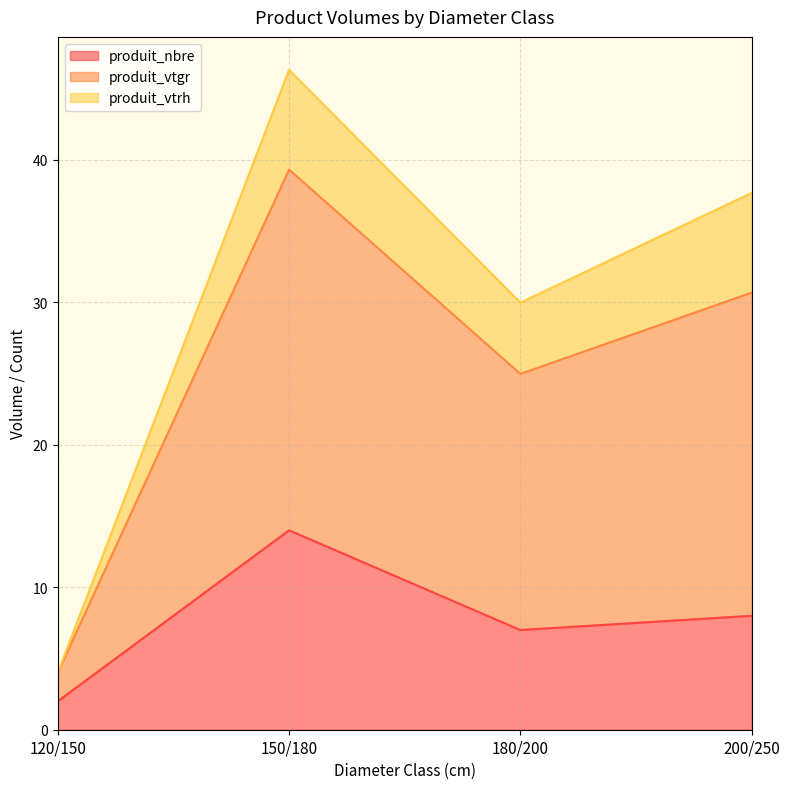

What is the total value across all series at 150/180?

46.3